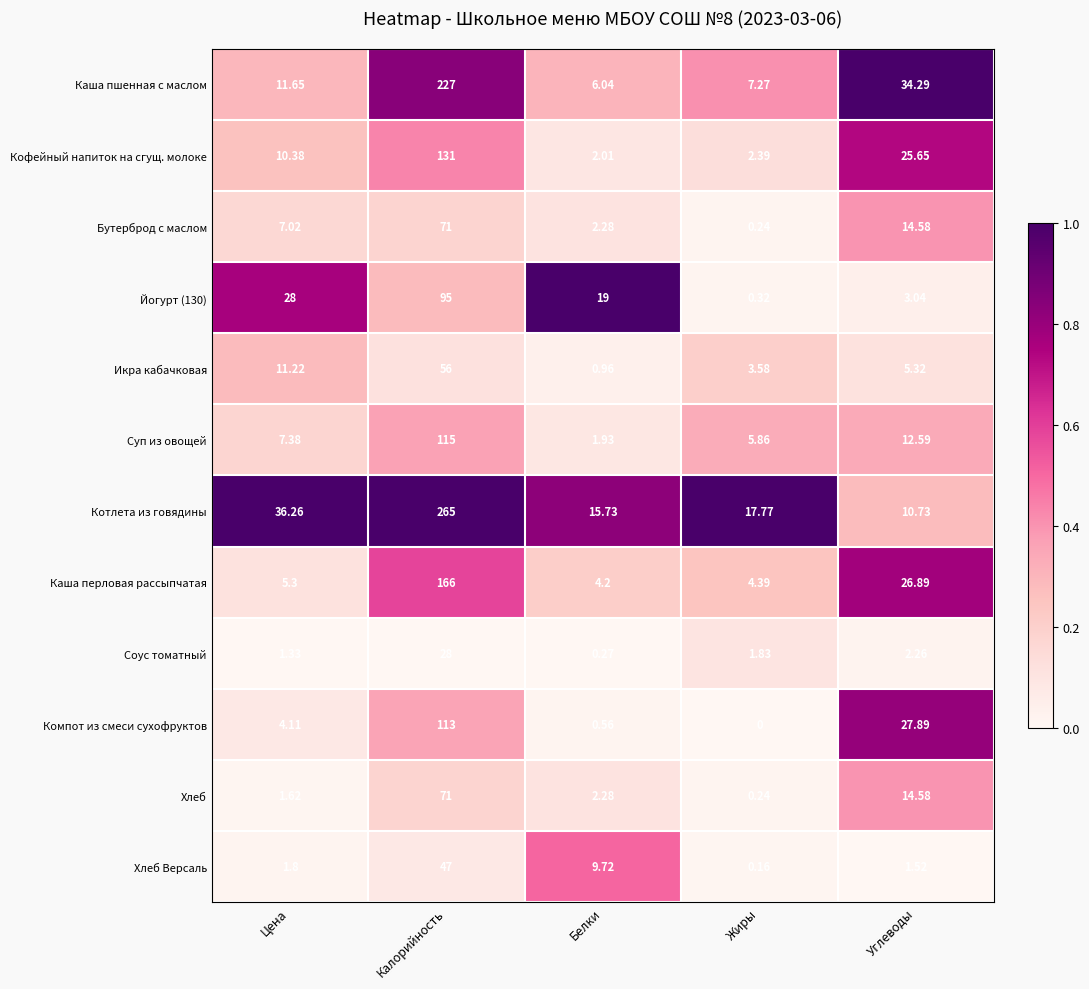

At which label is Бутерброд с маслом closest to 35?

Углеводы